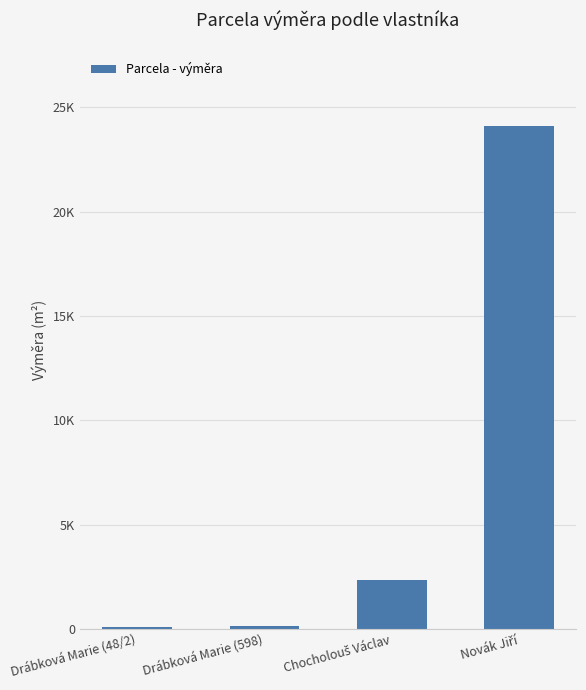

Are the bars horizontal?

No